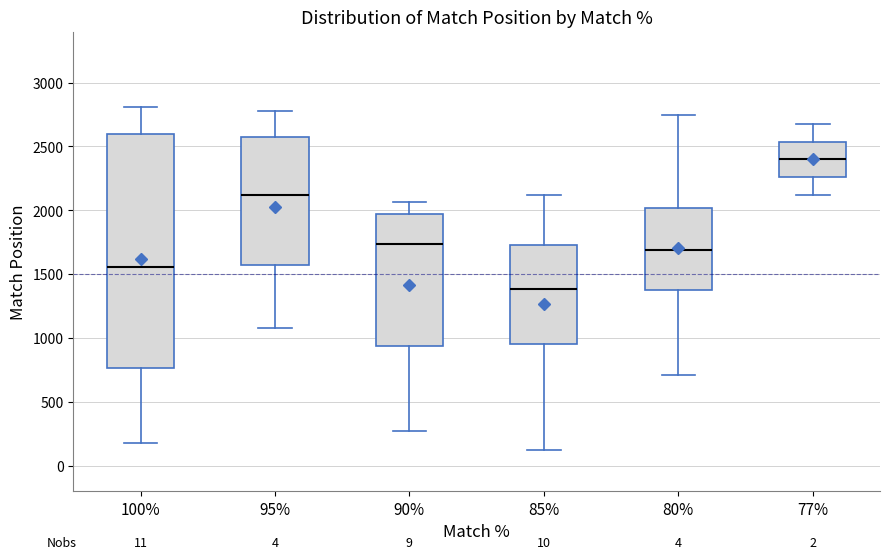

Reading left to right, transcribe this box plot: for each box, give where its median line is, the range the box spans, and where its two whiskers end, as read against the y-axis. The values are not printed on the chart, so give them approximately, as read against the axis.

100%: median 1550, box 750 to 2600, whiskers 200 to 2800
95%: median 2100, box 1600 to 2550, whiskers 1100 to 2800
90%: median 1750, box 950 to 1950, whiskers 250 to 2050
85%: median 1400, box 950 to 1700, whiskers 150 to 2100
80%: median 1700, box 1400 to 2000, whiskers 700 to 2750
77%: median 2400, box 2250 to 2550, whiskers 2100 to 2700